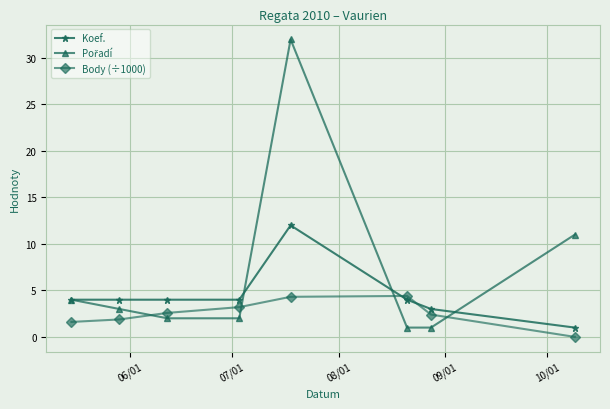

Does the chart have visible grid lines?

Yes